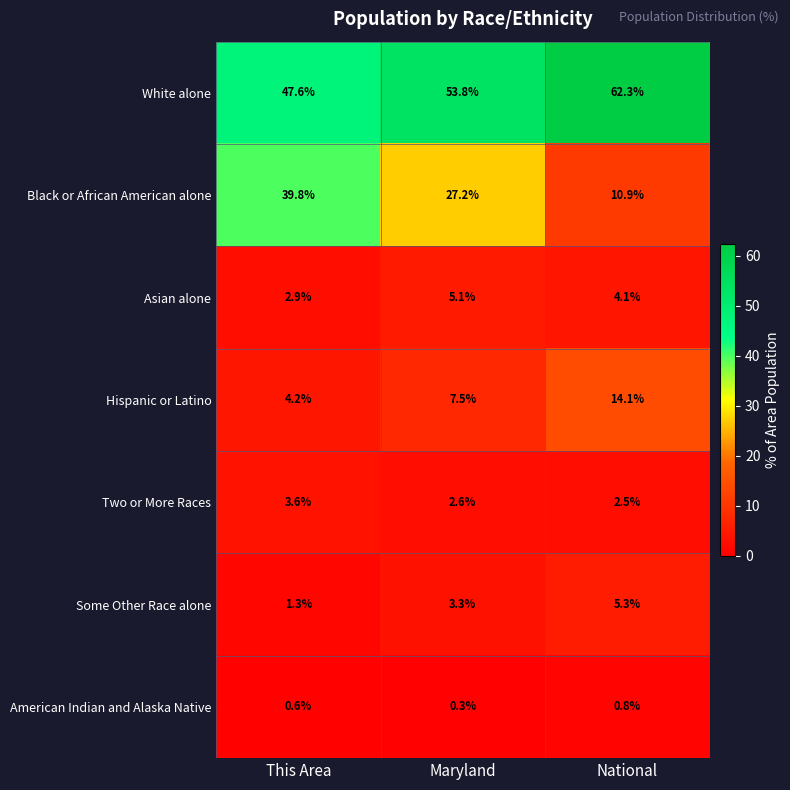

Count the American Indian and Alaska Native values in the range 0 to 1.

3